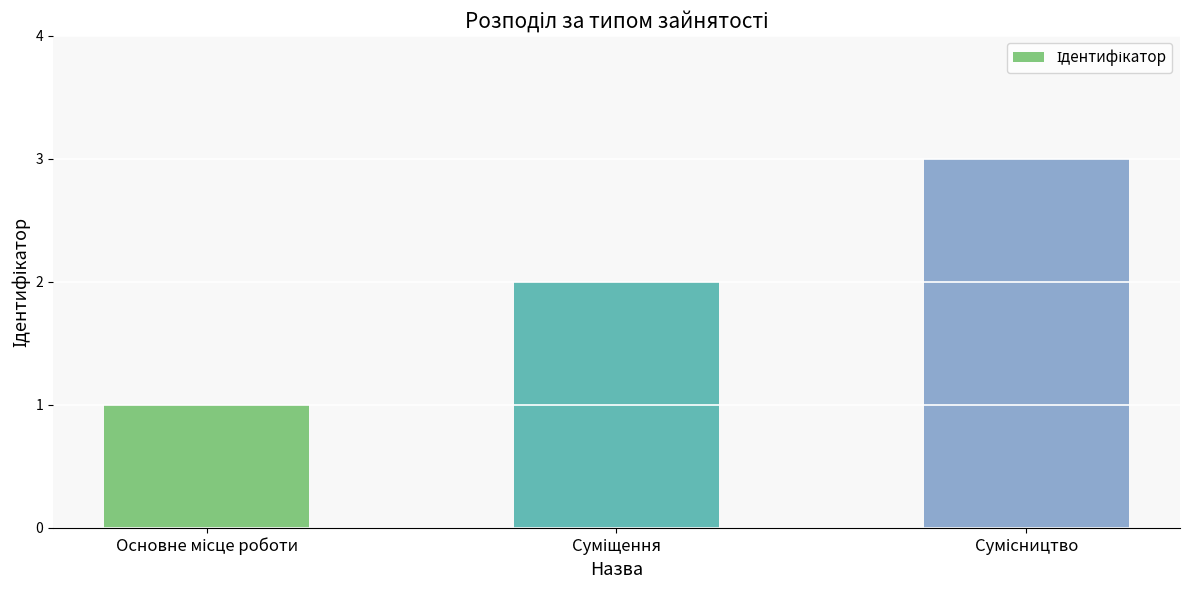

What is the smallest value displayed?

1